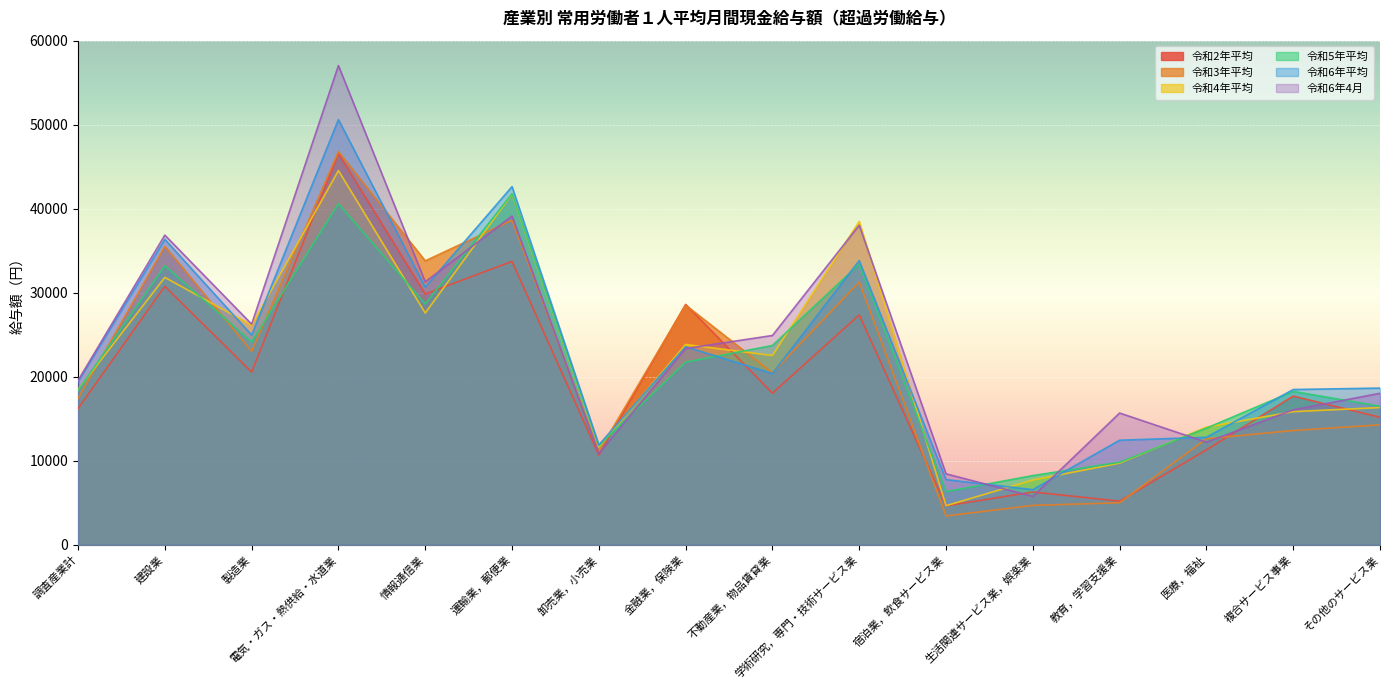

At which category is the sum across all series the highest?

電気・ガス・熱供給・水道業